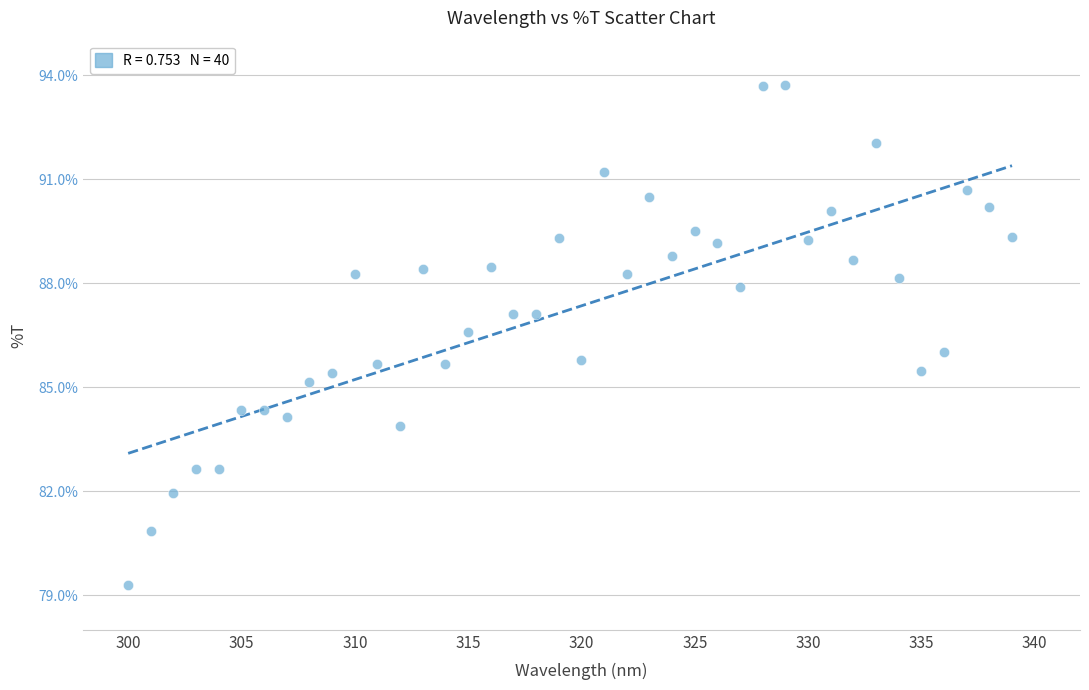

What is the range of X values (max minus min)?

39.0